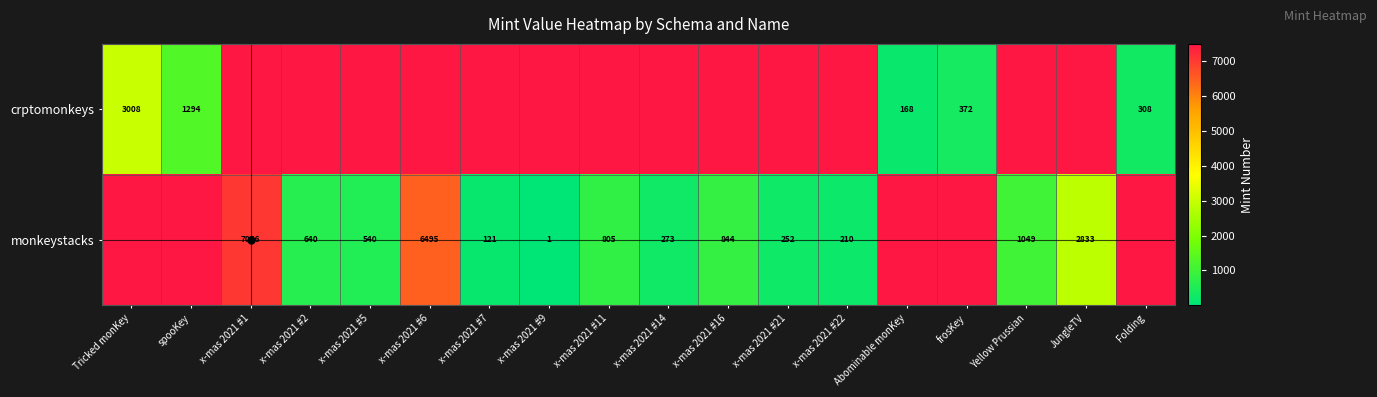

True or false: monkeystacks has a value of 252 at x-mas 2021 #21.

True